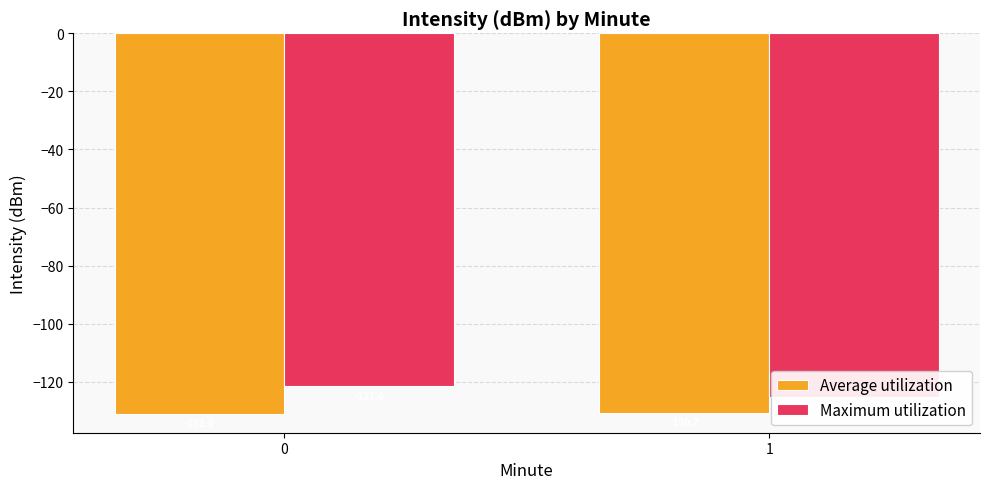

Reading left to right, list all the values displayed in this chart.

Average utilization: -131.0	-130.7
Maximum utilization: -121.6	-125.2